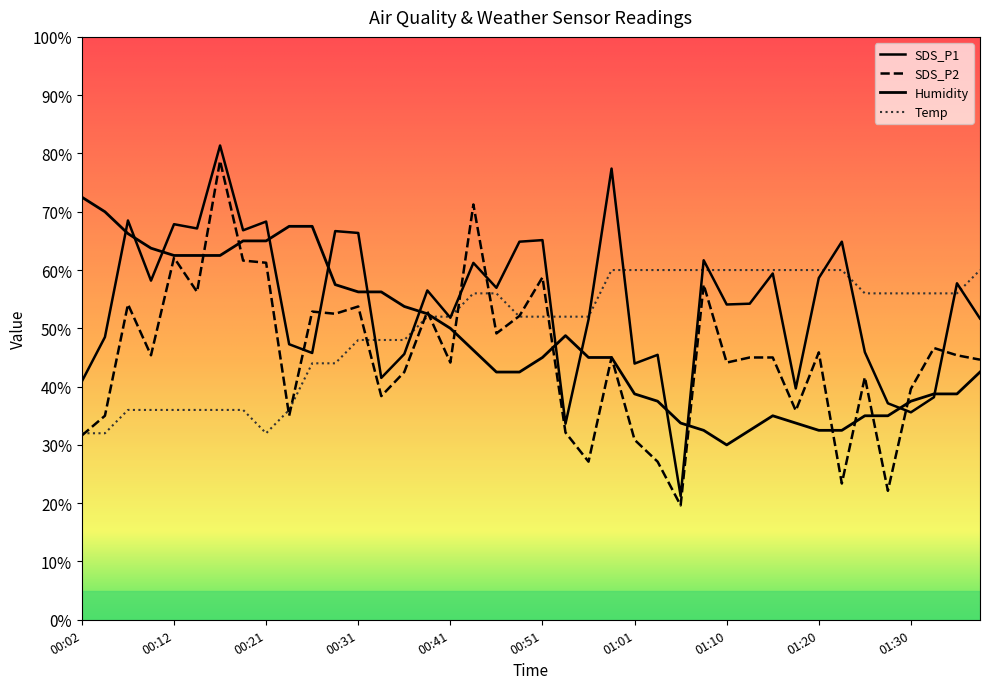

What is the sum of the SDS_P2 values at 01:27 and 00:43?

93.4